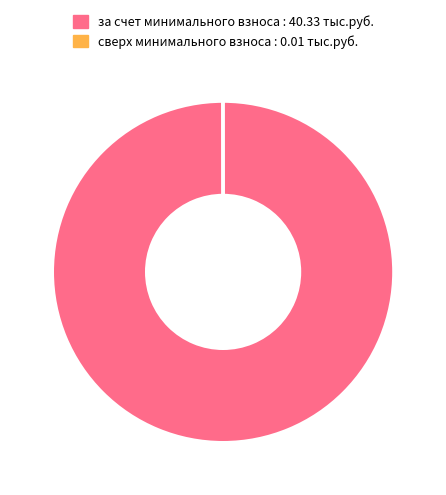

Is there any slice that represents more than half of the pie?

Yes